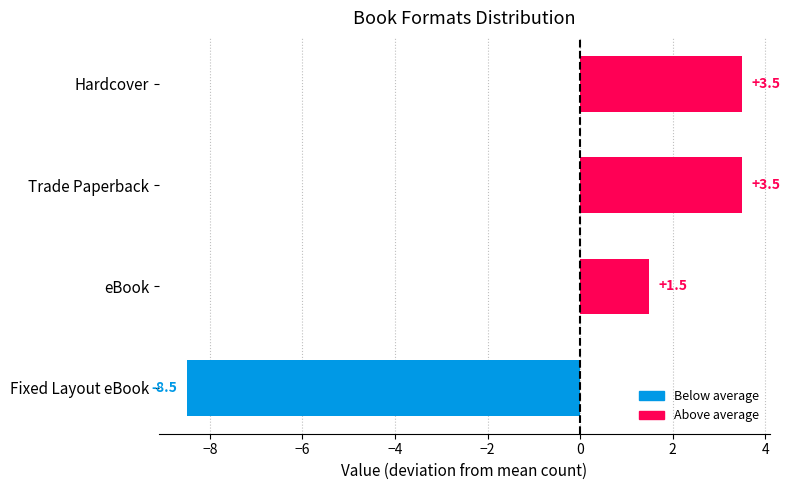

At which category does the chart reach its minimum across all series?

Fixed Layout eBook